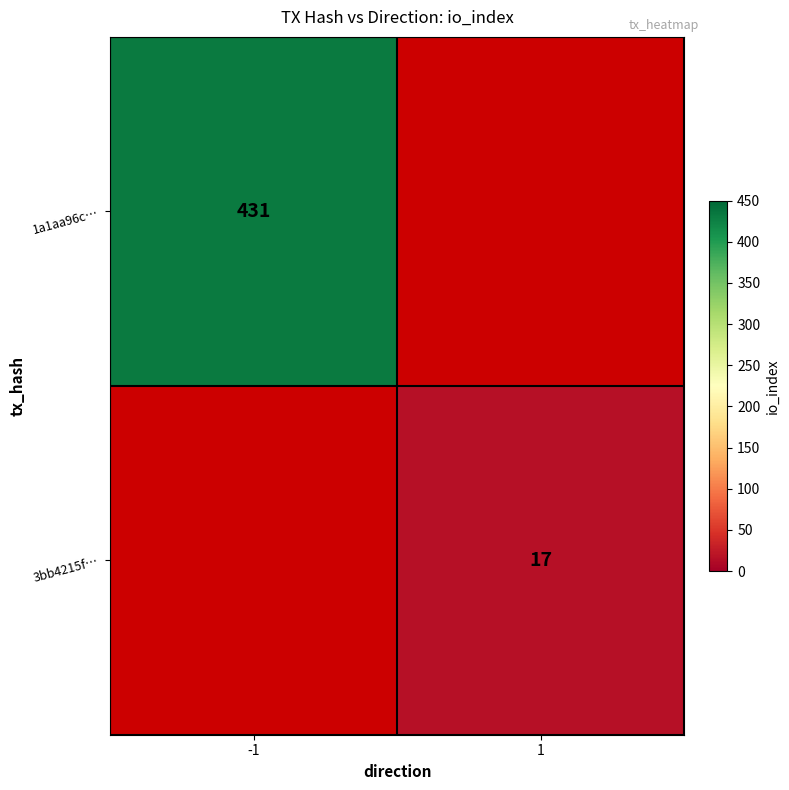

Is the value of 3bb4215f… at 1 greater than the value of 1a1aa96c… at -1?

No